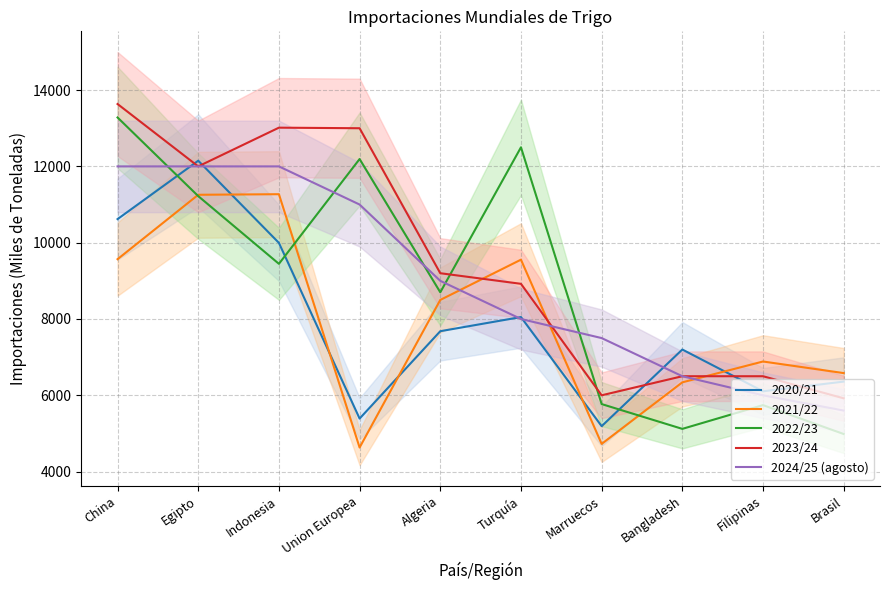

Is it true that 2022/23 equals 8700 at Algeria?

True